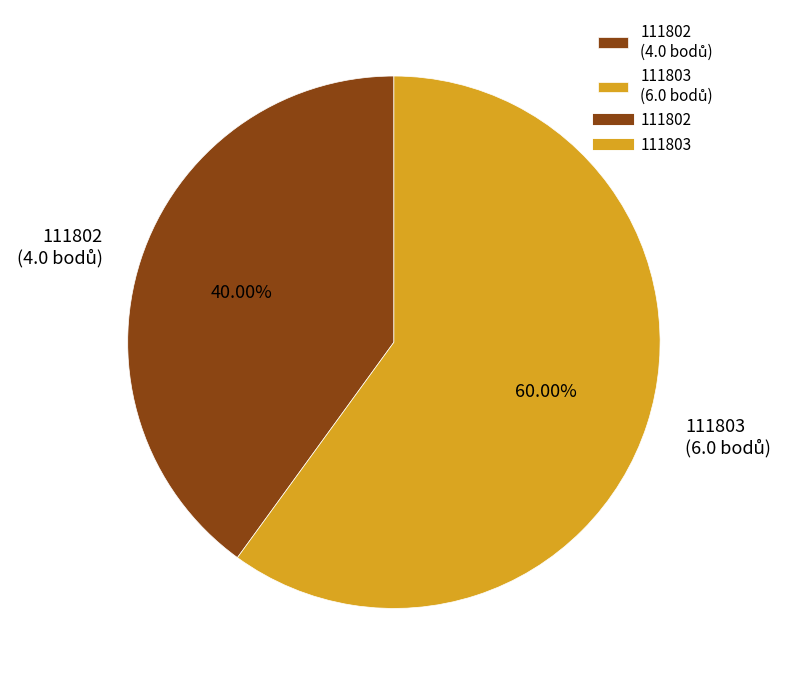

Rank the categories by value from lowest to highest.

111802, 111803